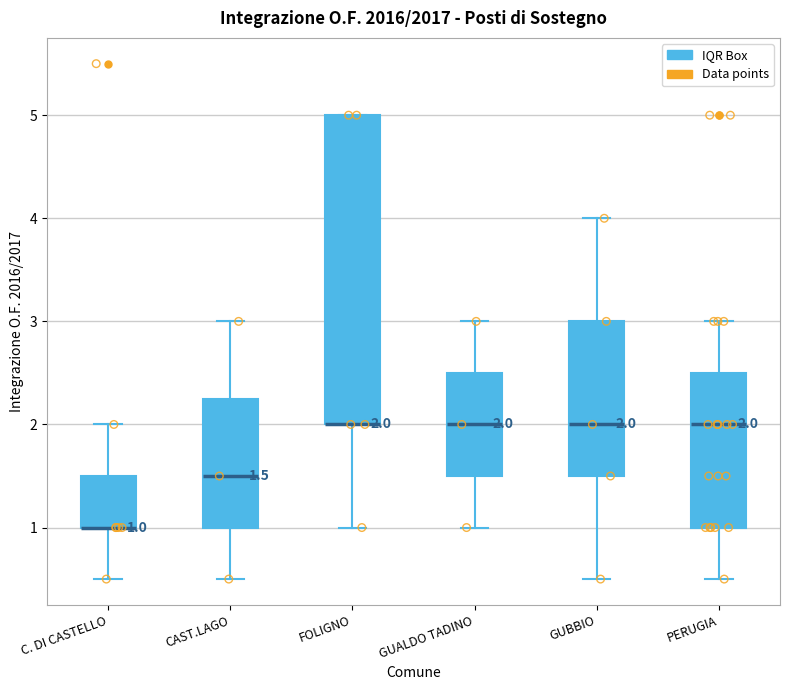

Comparing the boxes themselves (not the whiskers), which one is the tallest?

FOLIGNO